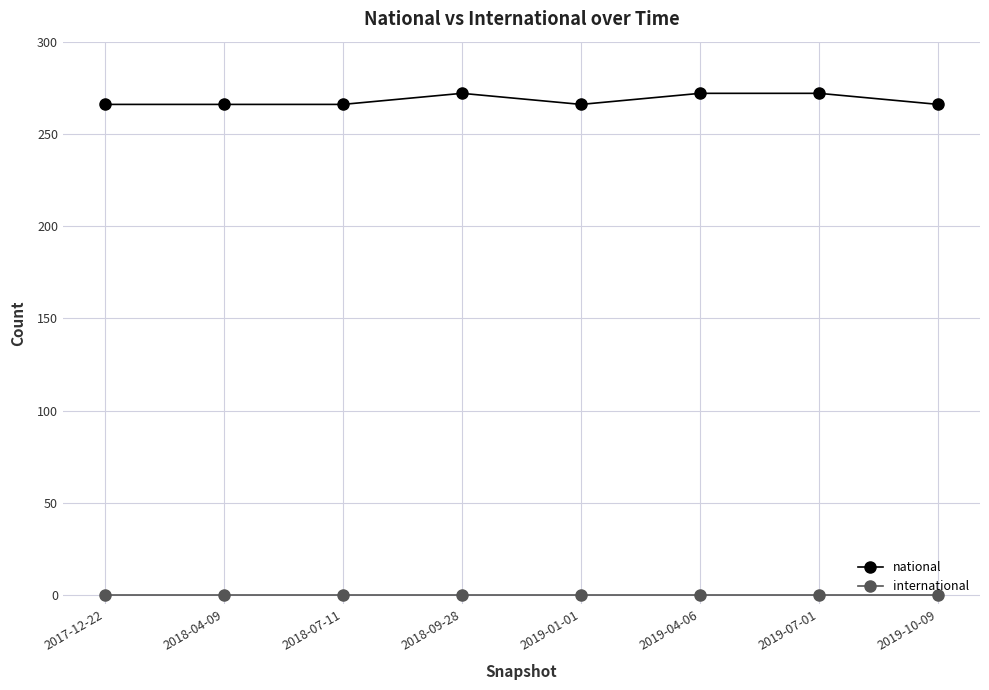

Is the value of national at 2019-04-06 greater than the value of international at 2017-12-22?

Yes